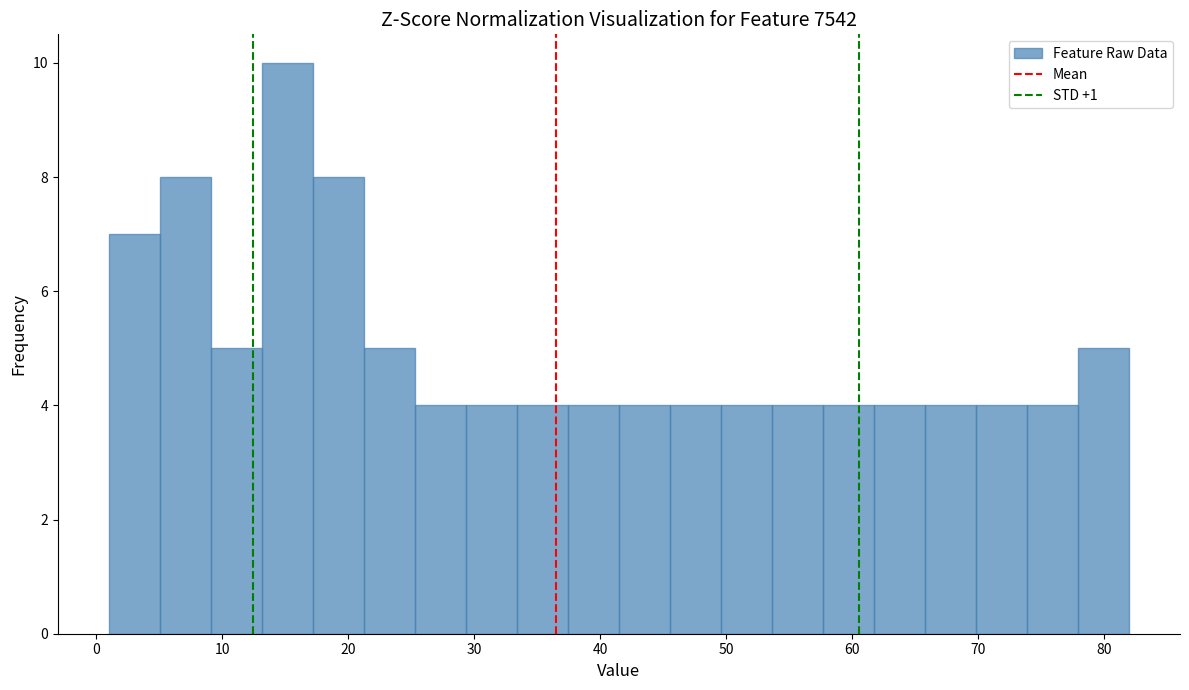

Reading left to right, transcribe this chart: for each bar, give the range it covers on the x-axis and its height. Neither the bar edges nor the heights are printed on the chart, so give them approximately, as read against the axes.

1 to 5: 7
5 to 9: 8
9 to 13: 5
13 to 17: 10
17 to 21: 8
21 to 25: 5
25 to 29: 4
29 to 33: 4
33 to 37: 4
37 to 42: 4
42 to 46: 4
46 to 50: 4
50 to 54: 4
54 to 58: 4
58 to 62: 4
62 to 66: 4
66 to 70: 4
70 to 74: 4
74 to 78: 4
78 to 82: 5